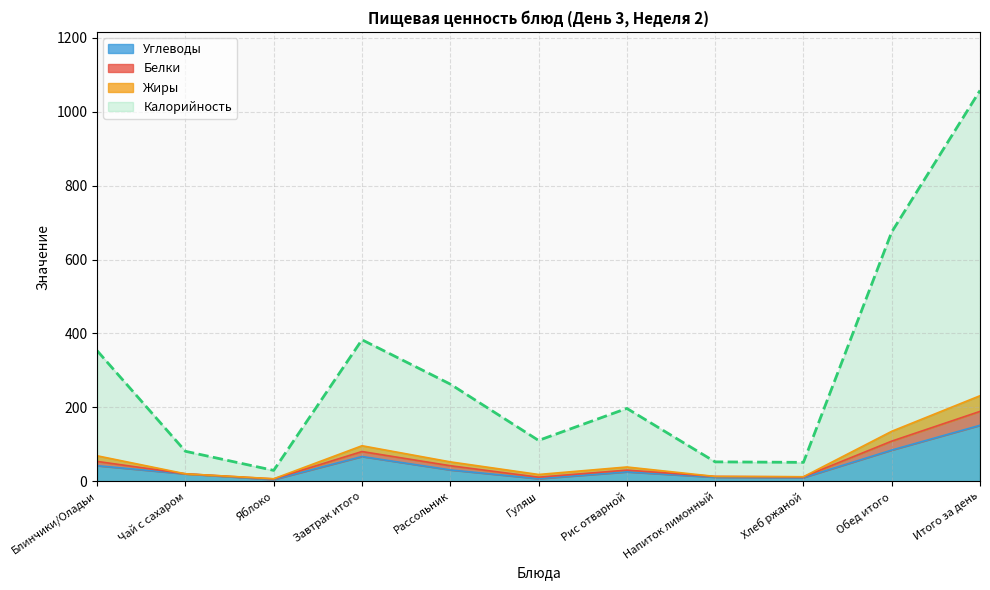

How many lines are shown in the chart?

3